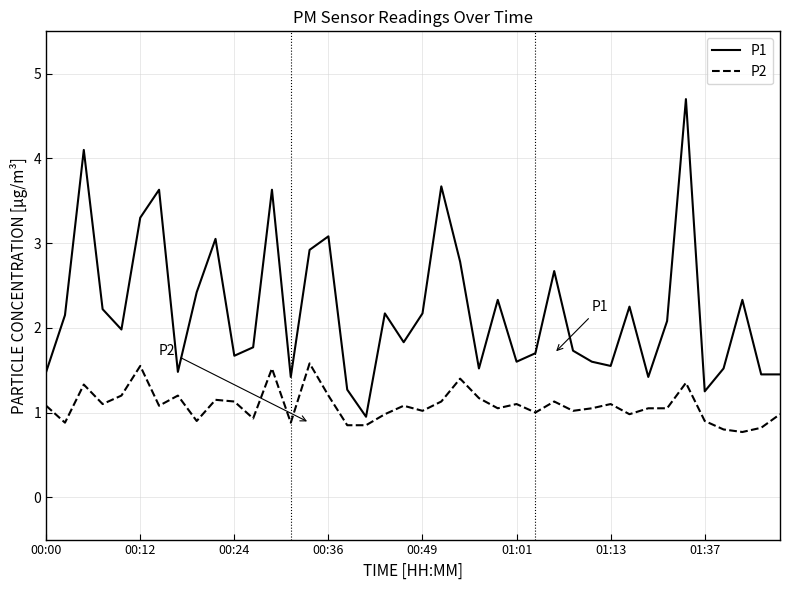

Rank the series by their average value, from highest to lowest.

P1, P2